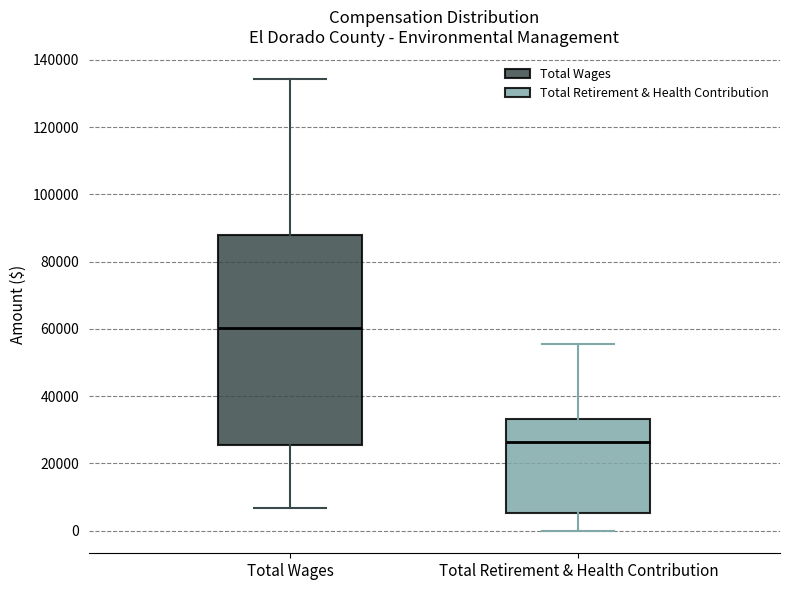

Which box is the tallest, from its lower edge to its upper edge?

Total Wages